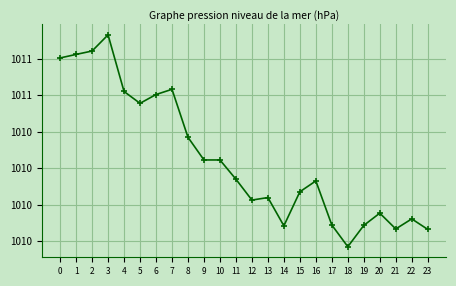

Where is the first local minimum?

5